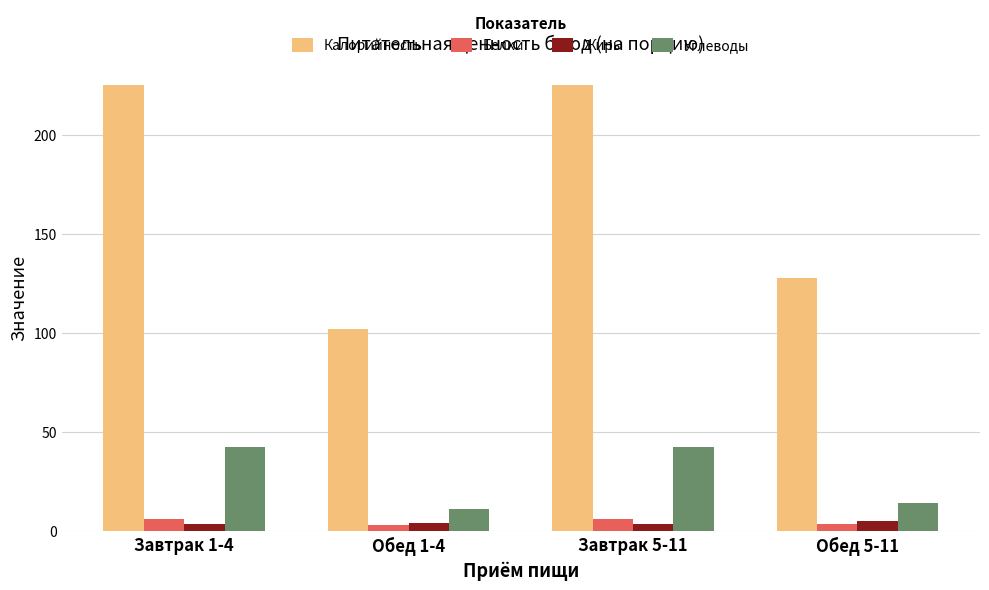

Which series has the largest total across all categories?

Калорийность